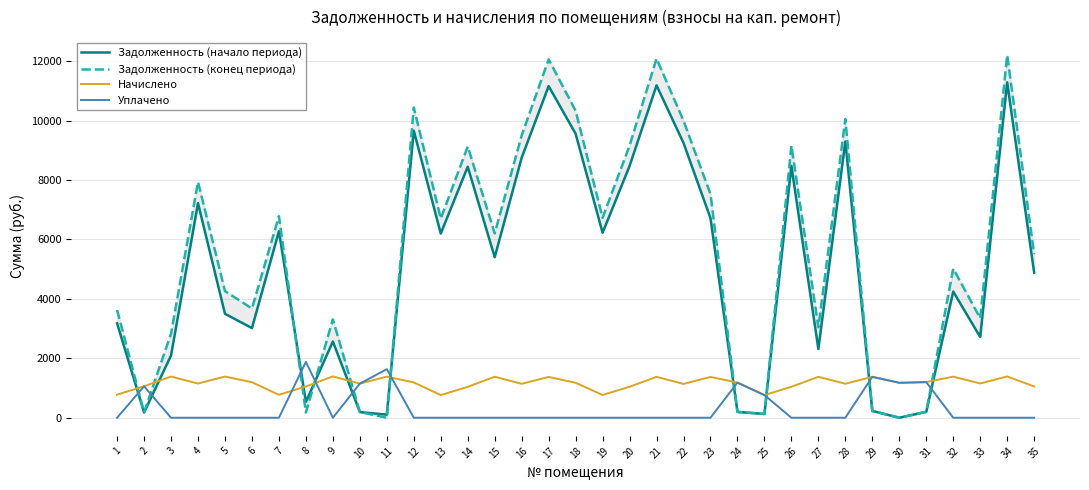

Reading left to right, extract all data points from this chart.

Задолженность (начало периода): 1=3177.4	2=176.5	3=2095.6	4=7222.1	5=3499.2	6=3017.6	7=6278.0	8=534.2	9=2566.5	10=191.3	11=104.2	12=9662.4	13=6200.5	14=8448.1	15=5404.0	16=8752.9	17=11160.9	18=9559.0	19=6226.3	20=8474.0	21=11186.7	22=9249.0	23=6718.1	24=197.2	25=127.2	26=8474.0	27=2313.0	28=9300.7	29=229.5	30=0.0	31=199.8	32=4246.2	33=2717.9	34=11290.0	35=4884.8
Задолженность (конец периода): 1=3629.2	2=176.5	3=2830.9	4=7939.3	5=4262.9	6=3676.3	7=6784.8	8=175.4	9=3312.2	10=191.3	11=0.0	12=10442.4	13=6701.0	14=9130.1	15=6202.9	16=9501.6	17=12061.8	18=10330.7	19=6728.9	20=9158.0	21=12089.8	22=9995.7	23=7528.8	24=197.2	25=127.2	26=9158.0	27=3047.4	28=10051.5	29=229.5	30=0.0	31=199.8	32=5017.9	33=3349.7	34=12201.4	35=5504.9
Начислено: 1=775.9	2=1058.9	3=1386.5	4=1151.2	5=1386.5	6=1195.7	7=772.7	8=1052.6	9=1389.7	10=1148.0	11=1383.3	12=1189.3	13=763.2	14=1039.9	15=1380.1	16=1141.6	17=1373.8	18=1176.6	19=766.4	20=1043.0	21=1376.9	22=1138.4	23=1373.8	24=1183.0	25=763.2	26=1043.0	27=1376.9	28=1144.8	29=1376.9	30=1176.6	31=1198.9	32=1383.3	33=1154.3	34=1389.7	35=1052.6
Уплачено: 1=0.0	2=1058.9	3=0.0	4=0.0	5=0.0	6=0.0	7=0.0	8=1880.6	9=0.0	10=1148.0	11=1636.0	12=0.0	13=0.0	14=0.0	15=0.0	16=0.0	17=0.0	18=0.0	19=0.0	20=0.0	21=0.0	22=0.0	23=0.0	24=1183.0	25=763.2	26=0.0	27=0.0	28=0.0	29=1376.9	30=1176.6	31=1198.9	32=0.0	33=0.0	34=0.0	35=0.0